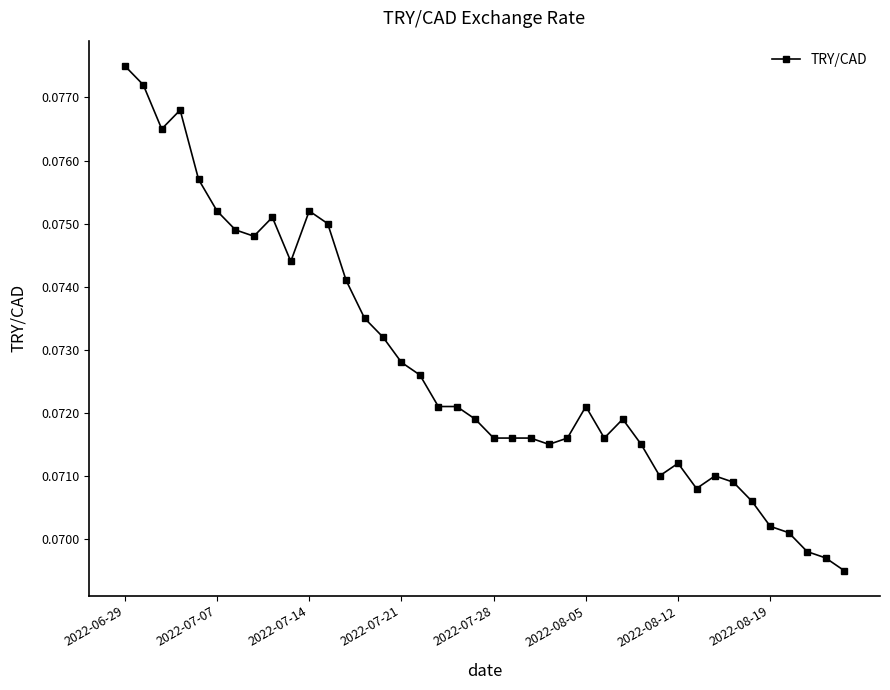

True or false: the data has more than 1 interior local peaks.

True